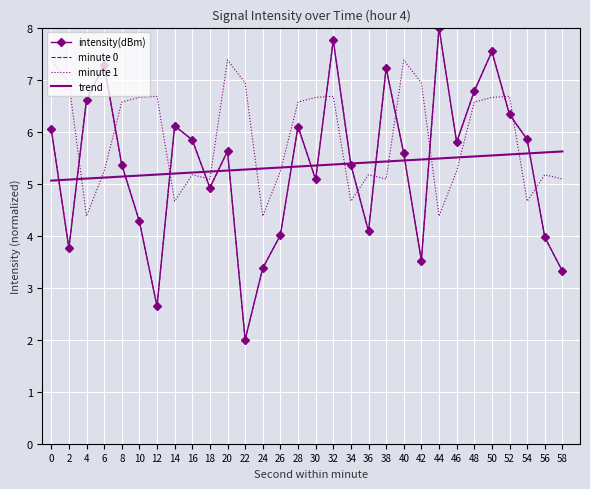

True or false: minute 1 has a value of 5.2 at 6.

True